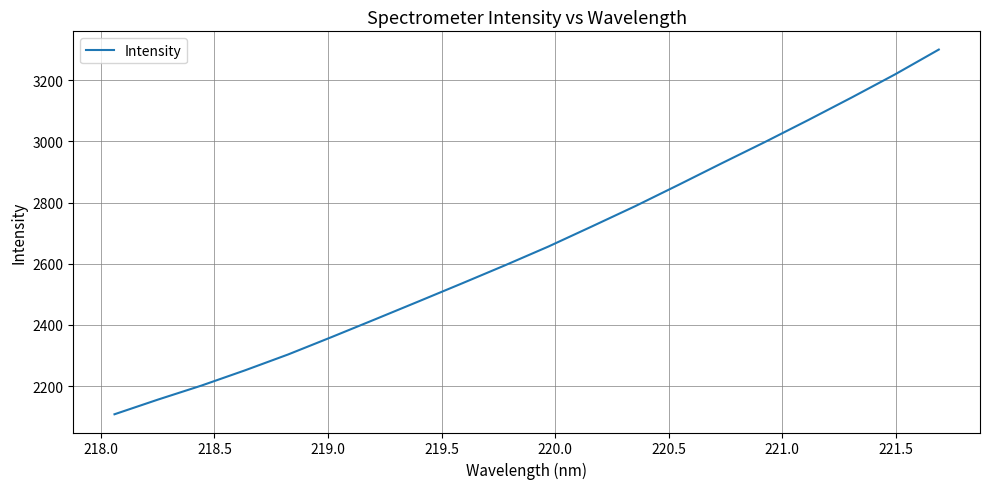

What is the greatest value displayed?

3300.1